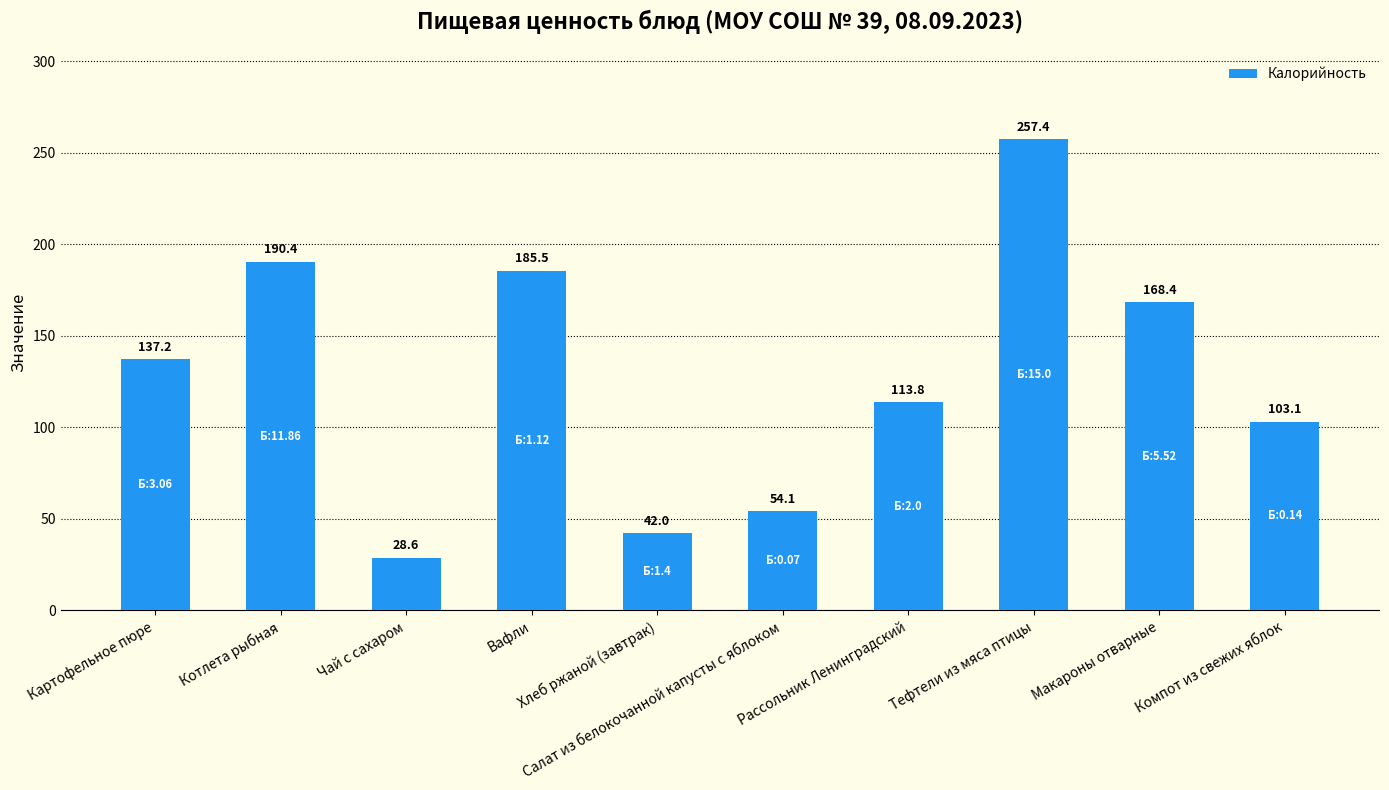

How many categories are shown in the chart?

10